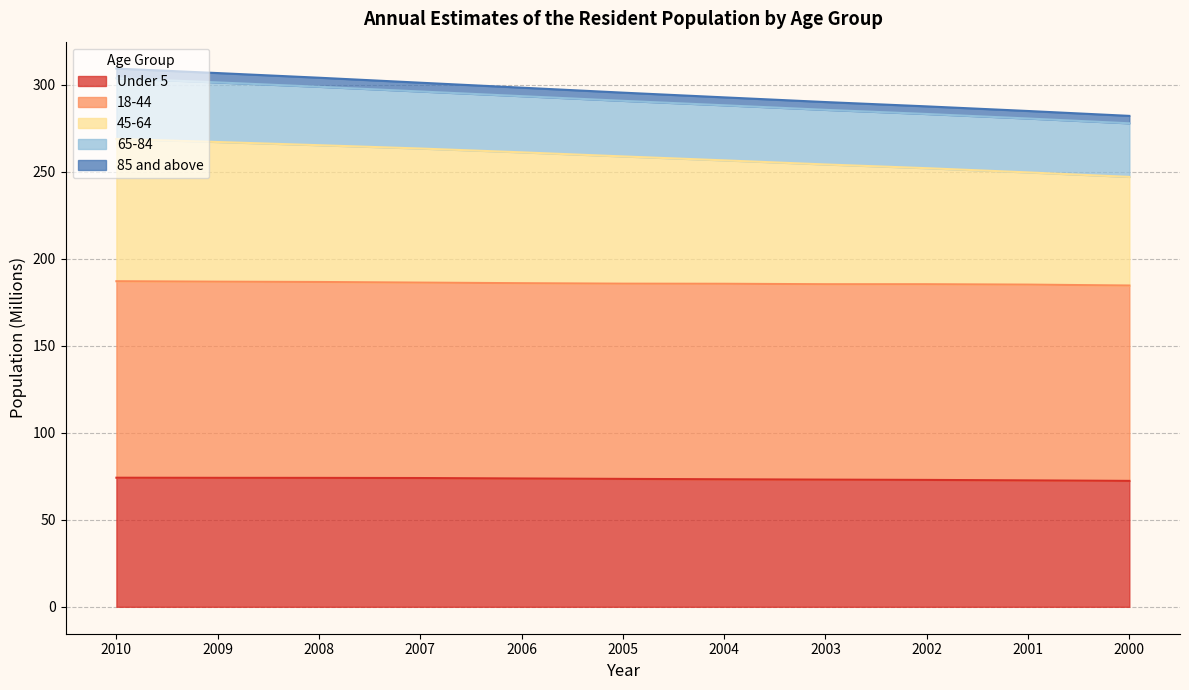

Is it true that Under 5 equals 51.5 at 2010?

False